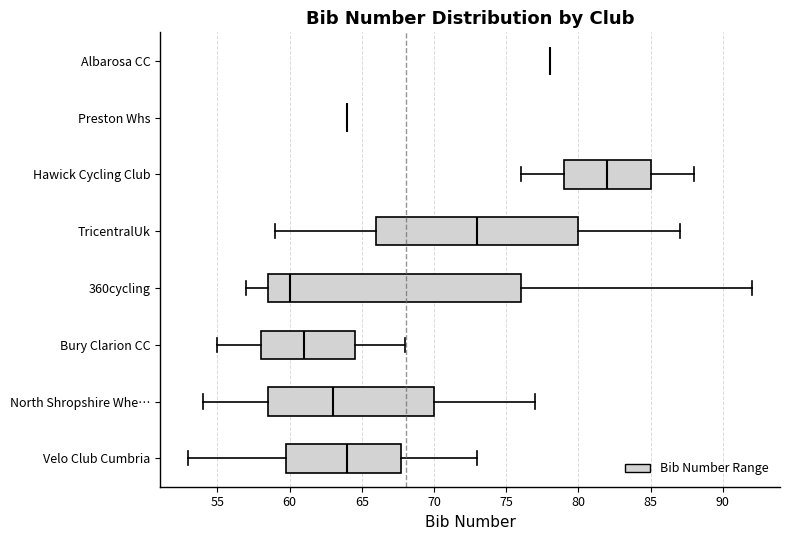

Reading bottom to top, read every box against the x-axis: the position of its median line, the range the box covers, and the ends of its whiskers. The values are not printed on the chart, so give them approximately, as read against the axis.

Velo Club Cumbria: median 64.0, box 60.0 to 68.0, whiskers 53.0 to 73.0
North Shropshire Whe…: median 63.0, box 58.5 to 70.0, whiskers 54.0 to 77.0
Bury Clarion CC: median 61.0, box 58.0 to 64.5, whiskers 55.0 to 68.0
360cycling: median 60.0, box 58.5 to 76.0, whiskers 57.0 to 92.0
TricentralUk: median 73.0, box 66.0 to 80.0, whiskers 59.0 to 87.0
Hawick Cycling Club: median 82.0, box 79.0 to 85.0, whiskers 76.0 to 88.0
Preston Whs: box collapsed to a line at 64.0, whiskers 64.0 to 64.0
Albarosa CC: box collapsed to a line at 78.0, whiskers 78.0 to 78.0